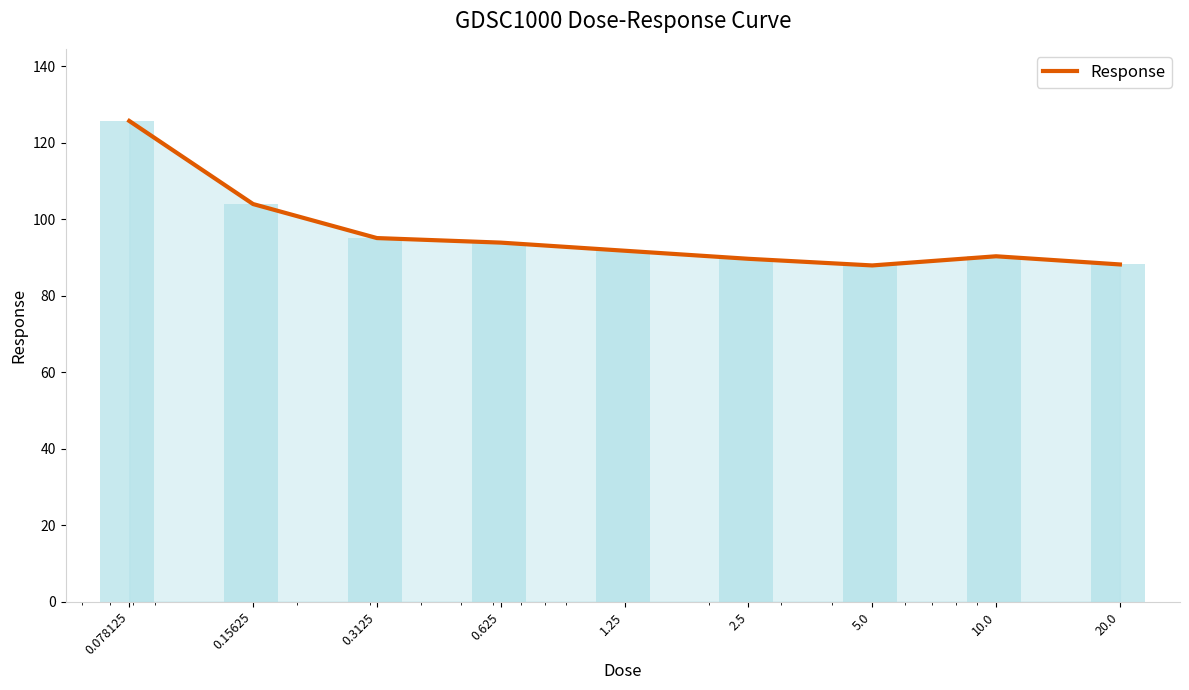

What is the maximum value shown in the chart?

125.7